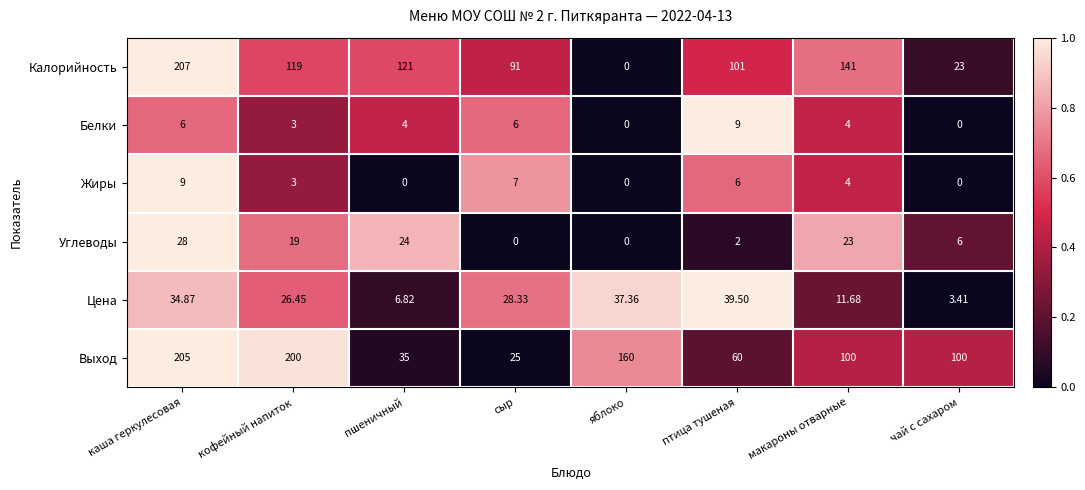

At which label does Выход reach its peak?

каша геркулесовая